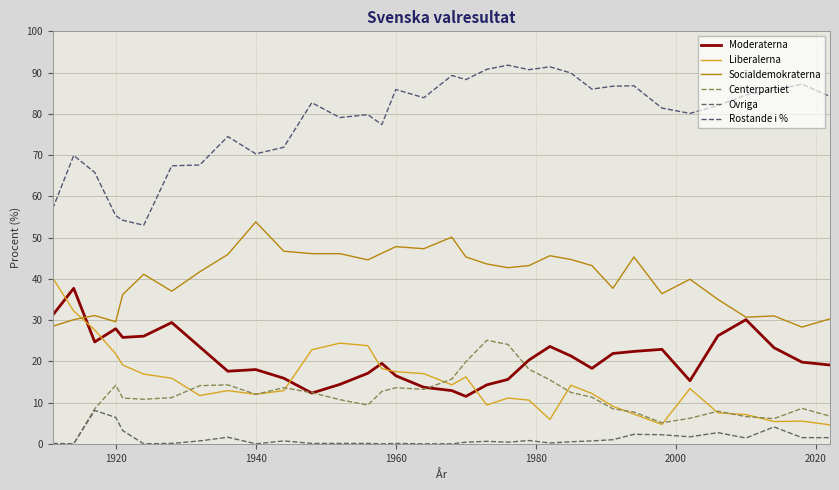

At how many categories does at least one series exceed 42?

34